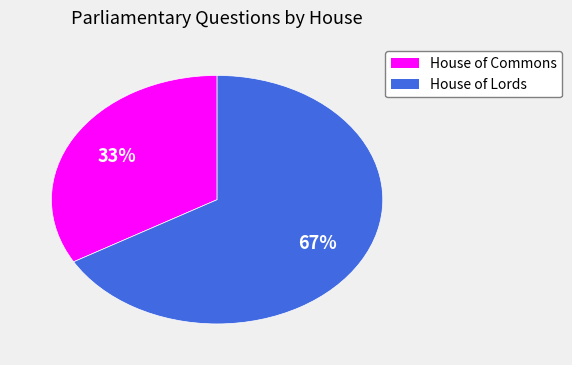

Is the sum of House of Commons and House of Lords greater than half?

Yes